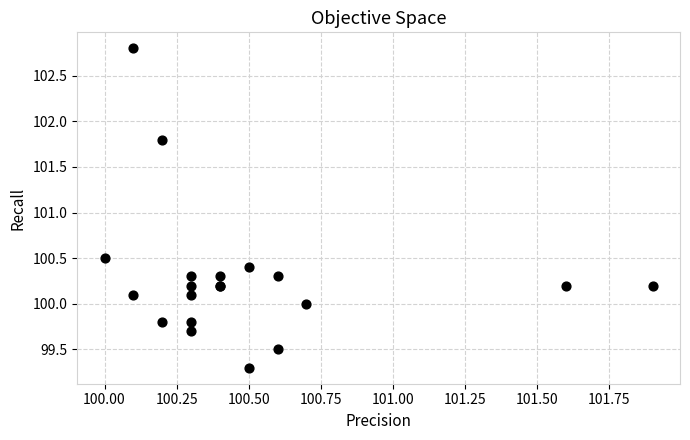

What Y value in the scatter plot is closest to 101?

100.5